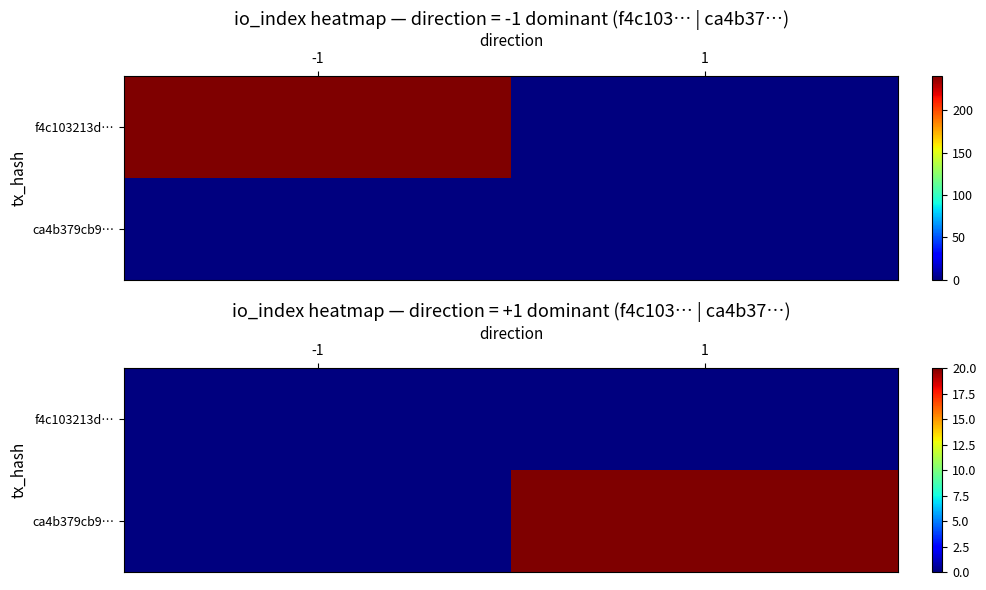

Which series has the largest total across all categories?

ca4b379cb9…